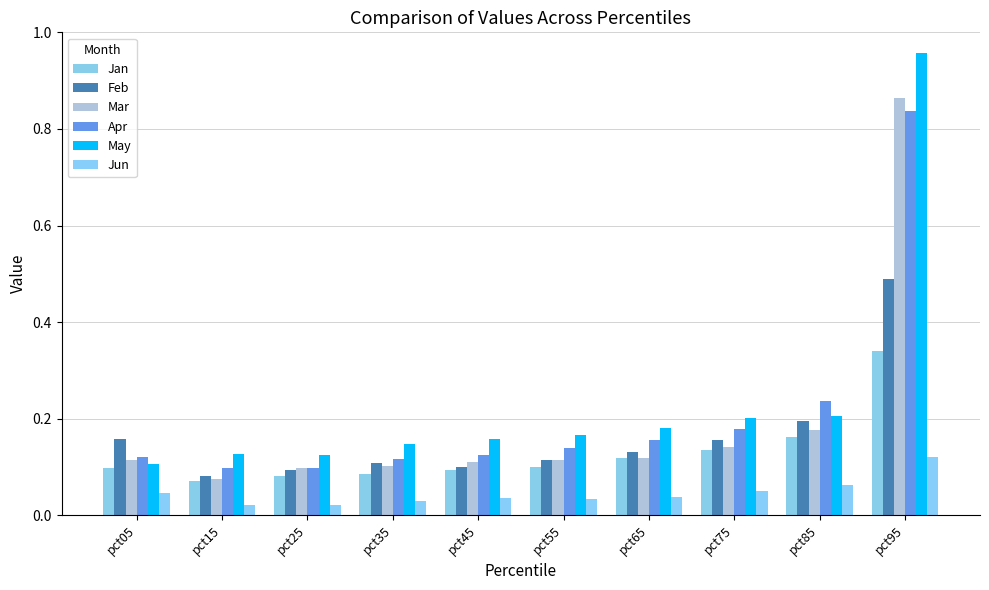

Reading right to left, extract all data points from this chart.

Jan: 0.3	0.2	0.1	0.1	0.1	0.1	0.1	0.1	0.1	0.1
Feb: 0.5	0.2	0.2	0.1	0.1	0.1	0.1	0.1	0.1	0.2
Mar: 0.9	0.2	0.1	0.1	0.1	0.1	0.1	0.1	0.1	0.1
Apr: 0.8	0.2	0.2	0.2	0.1	0.1	0.1	0.1	0.1	0.1
May: 1.0	0.2	0.2	0.2	0.2	0.2	0.1	0.1	0.1	0.1
Jun: 0.1	0.1	0.0	0.0	0.0	0.0	0.0	0.0	0.0	0.0